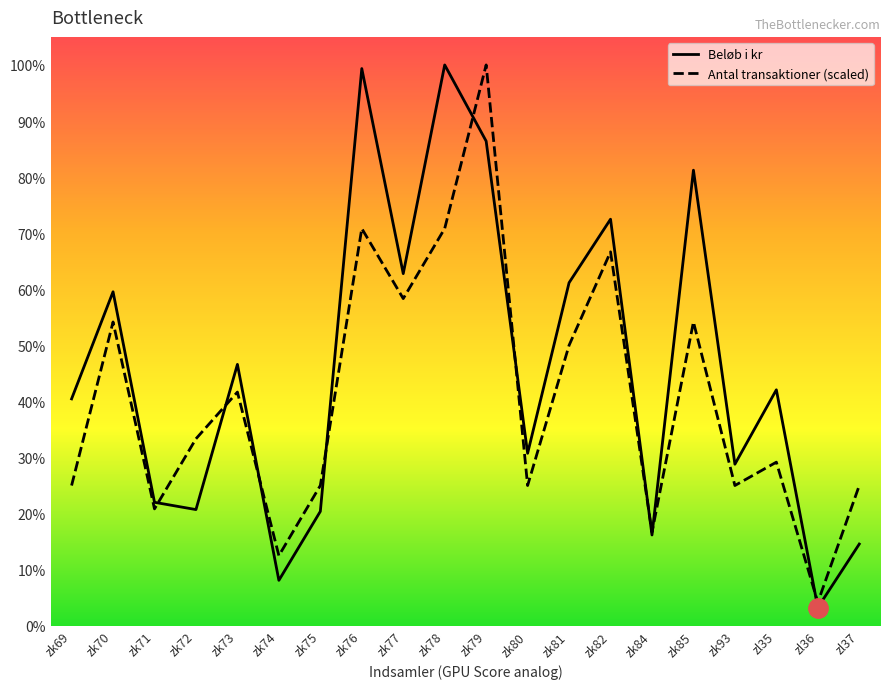

True or false: Beløb i kr and Antal transaktioner (scaled) cross at least once.

True